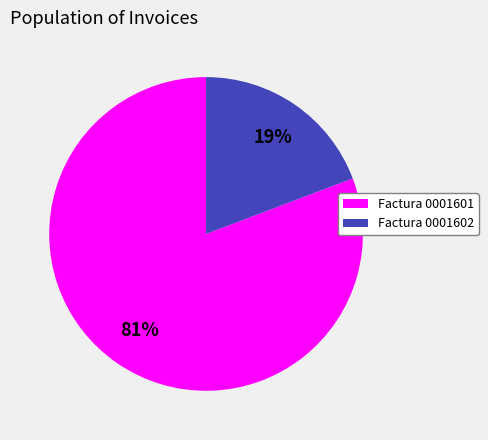

To the nearest percent, what is the difference between the Factura 0001601 and Factura 0001602 slice percentages?

62%